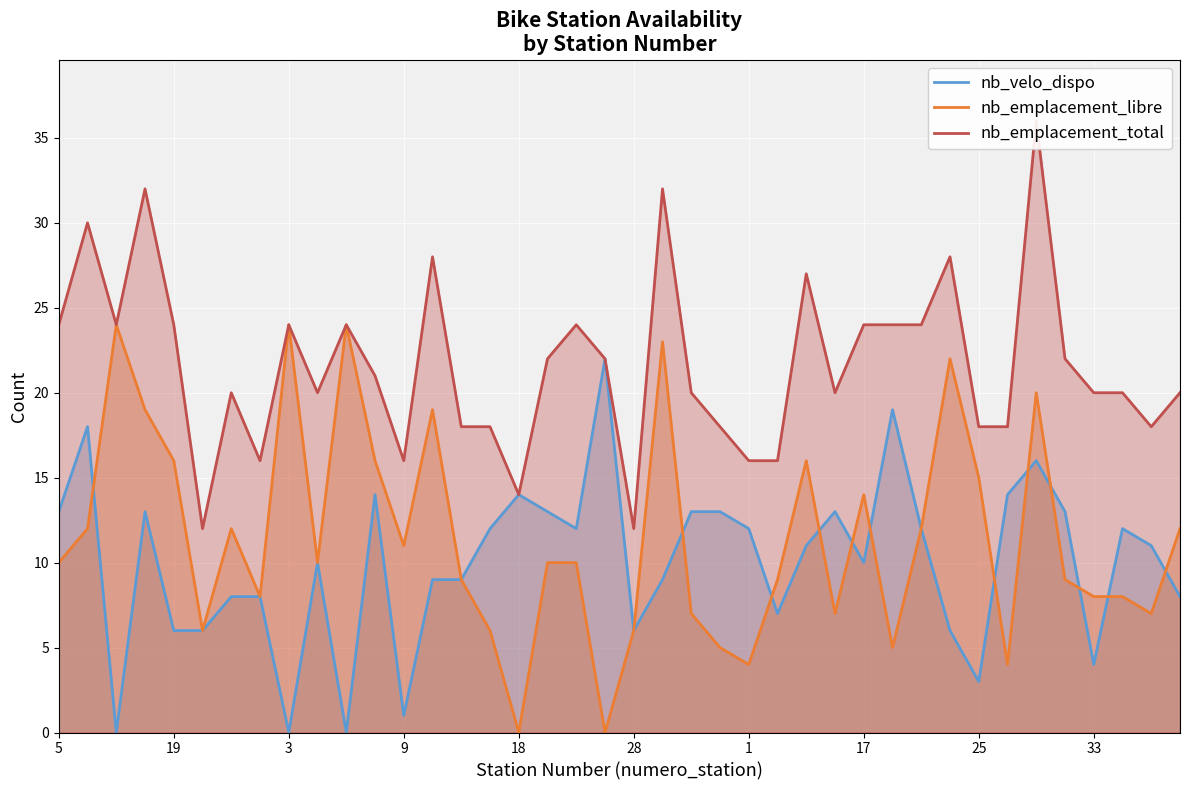

Which category has the highest value across all series?

34